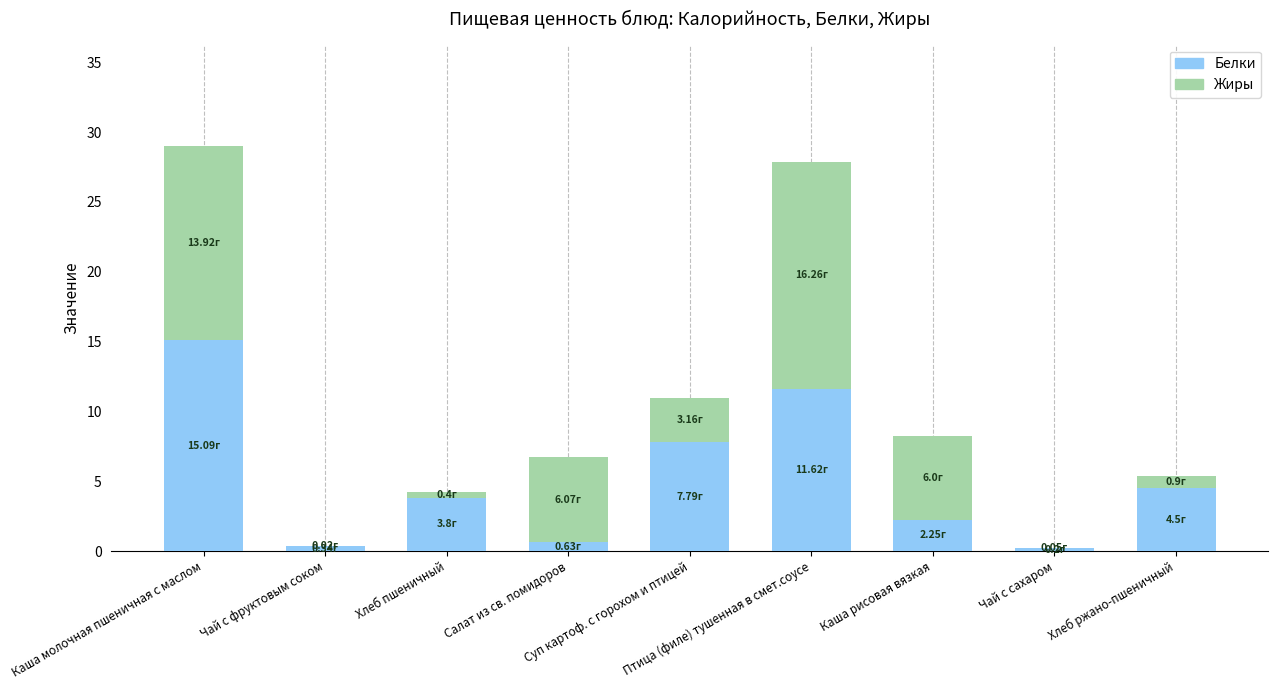

How many distinct data groups are displayed?

2